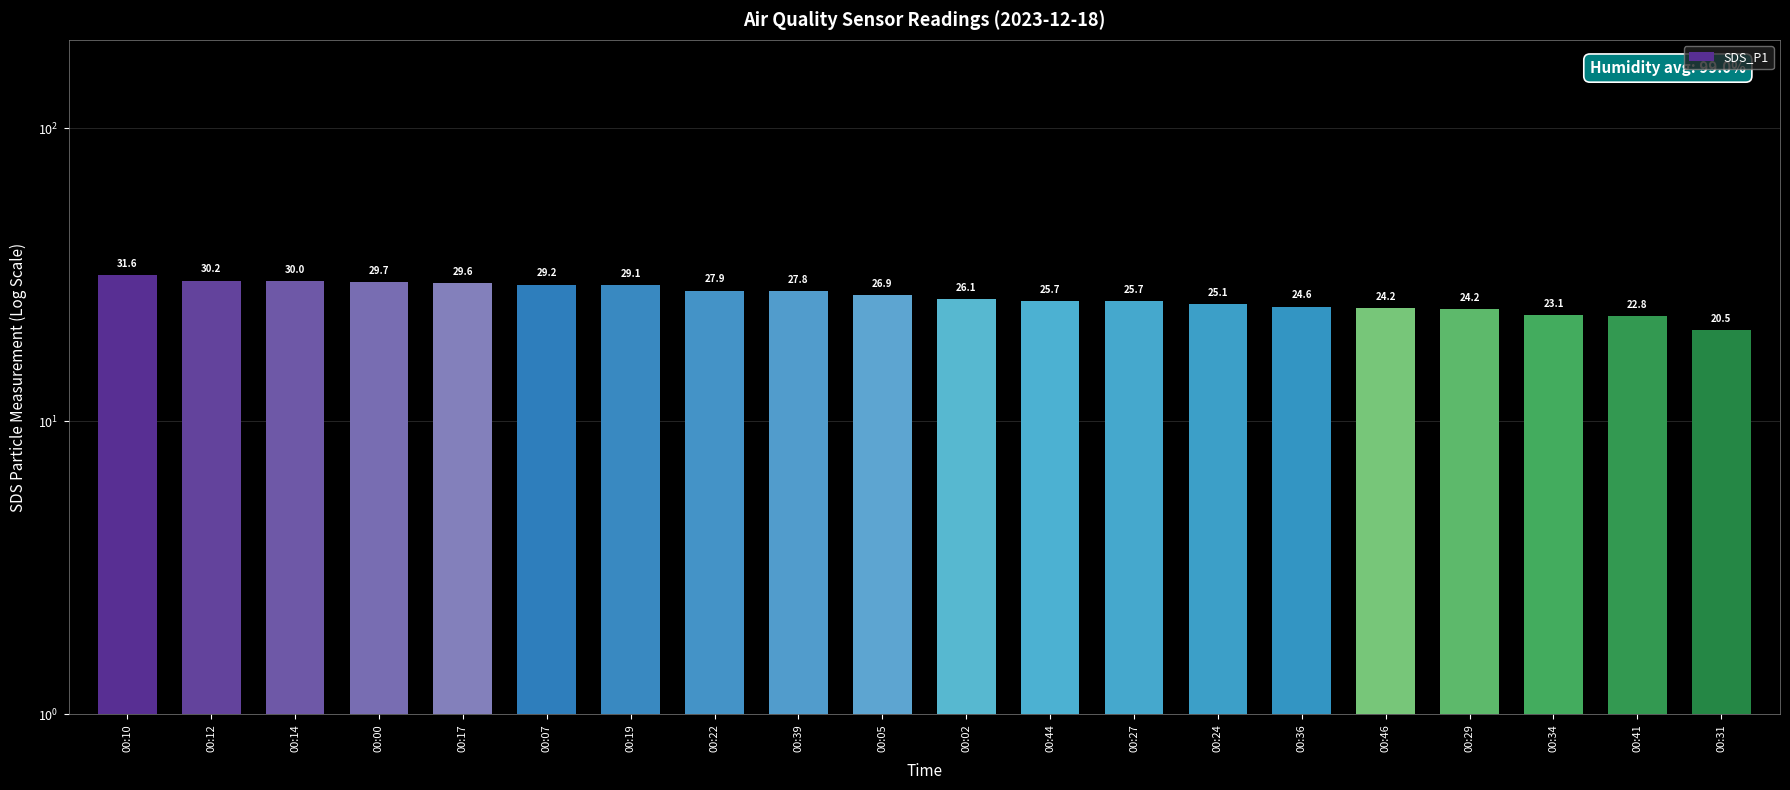

Where does the data first go above 26?

00:10